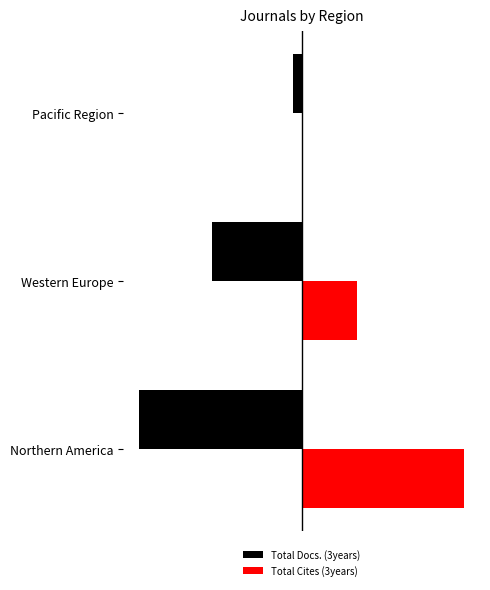

Where is Total Cites (3years) nearest to the value 1860?

Western Europe